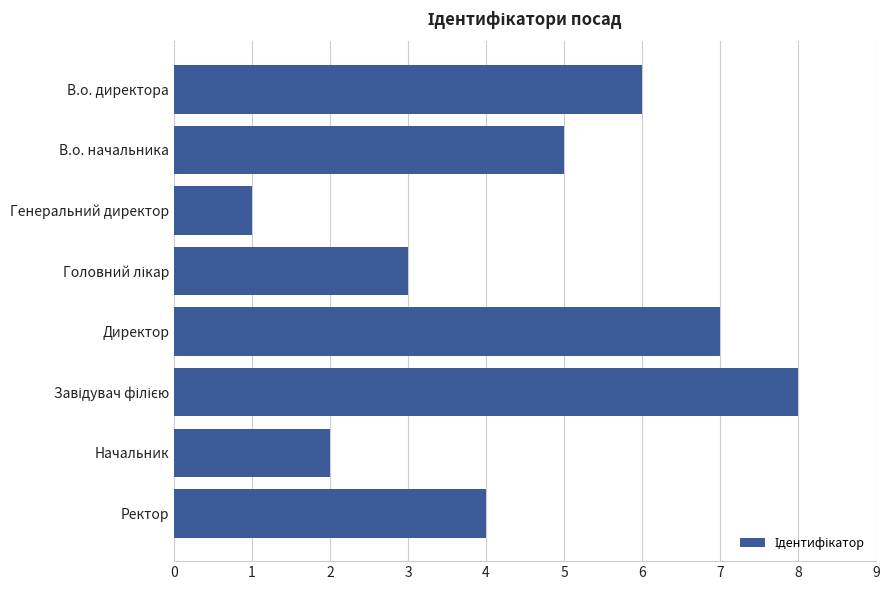

At which label is the value closest to 4?

Ректор